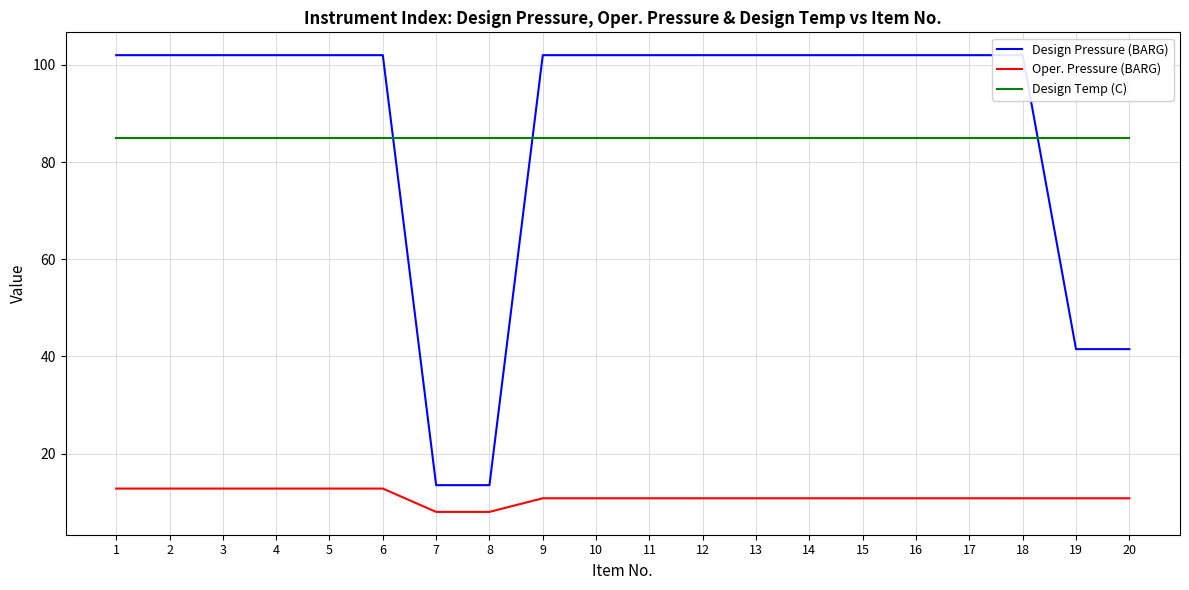

At how many categories does at least one series exceed 80?

20